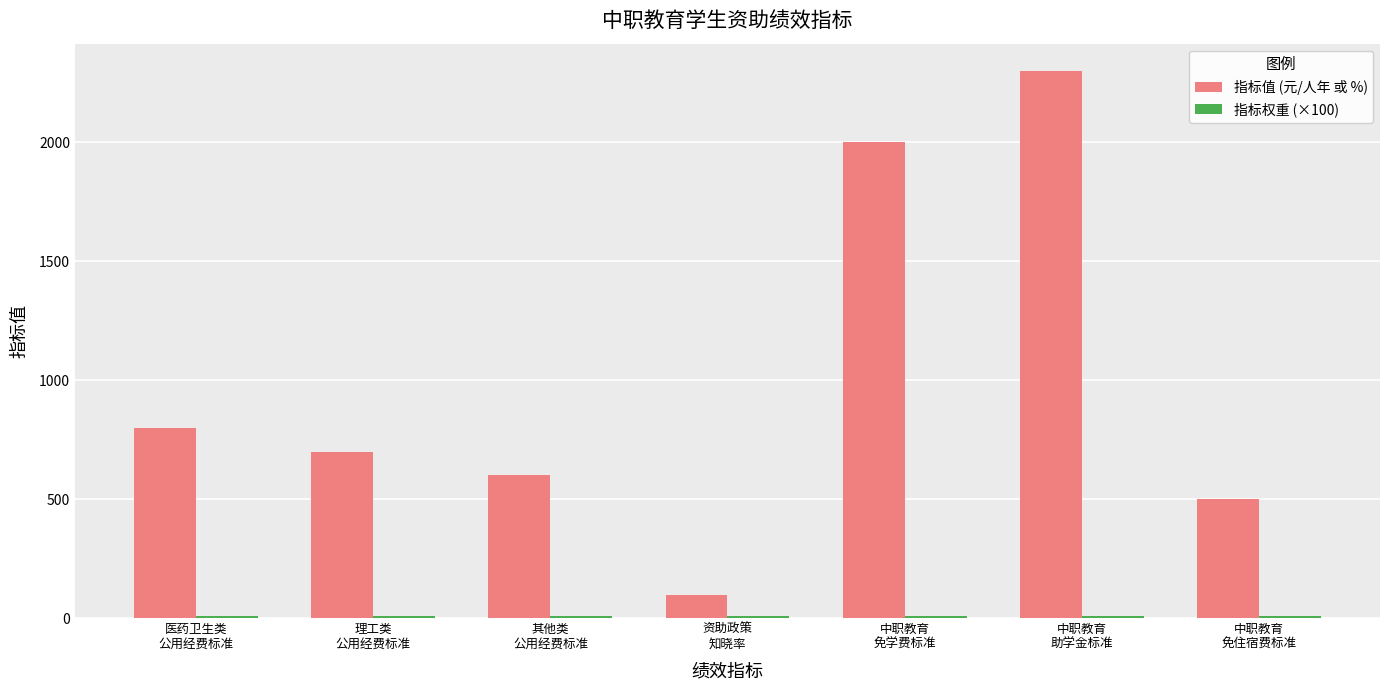

What position from the left is 资助政策
知晓率?

4